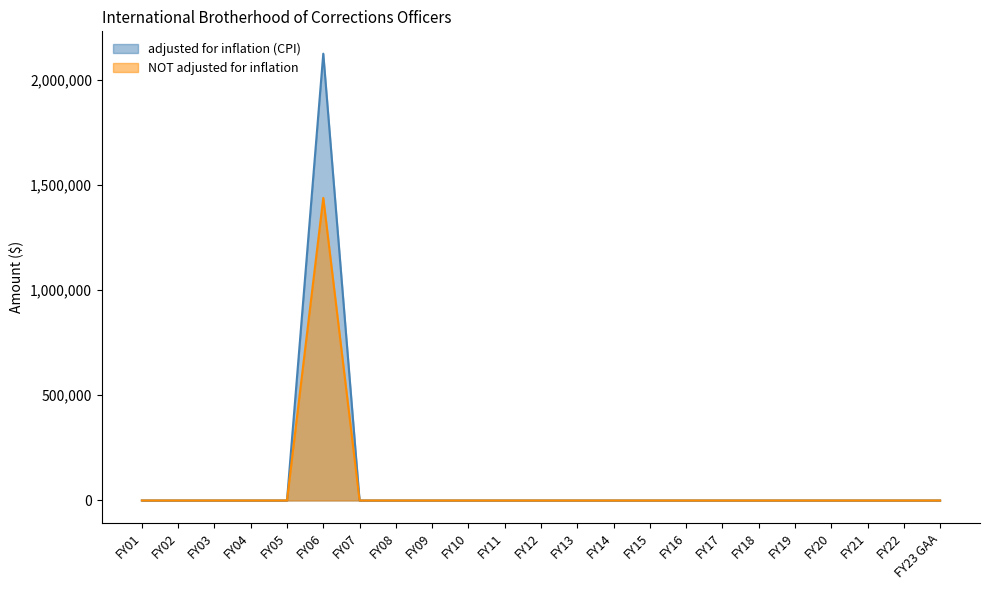

Is the value of NOT adjusted for inflation at FY14 greater than the value of adjusted for inflation (CPI) at FY14?

No